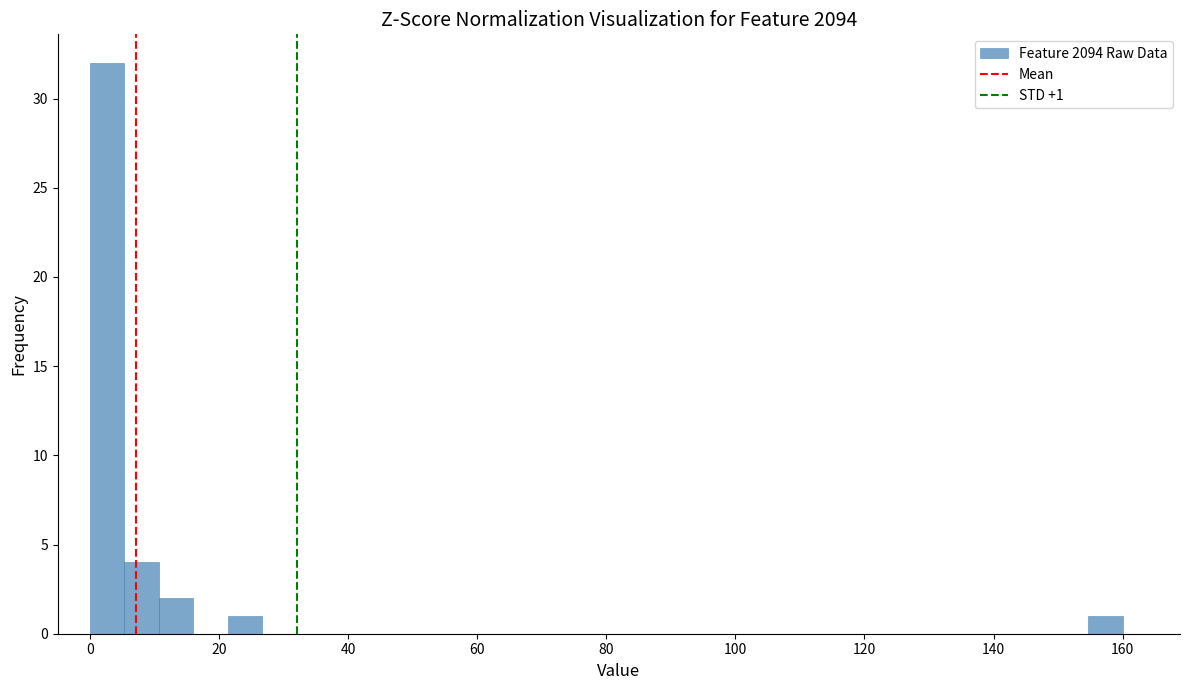

Around what value on the x-axis is the tallest bar? Give the approximate position of its centre, as read against the axis.

2